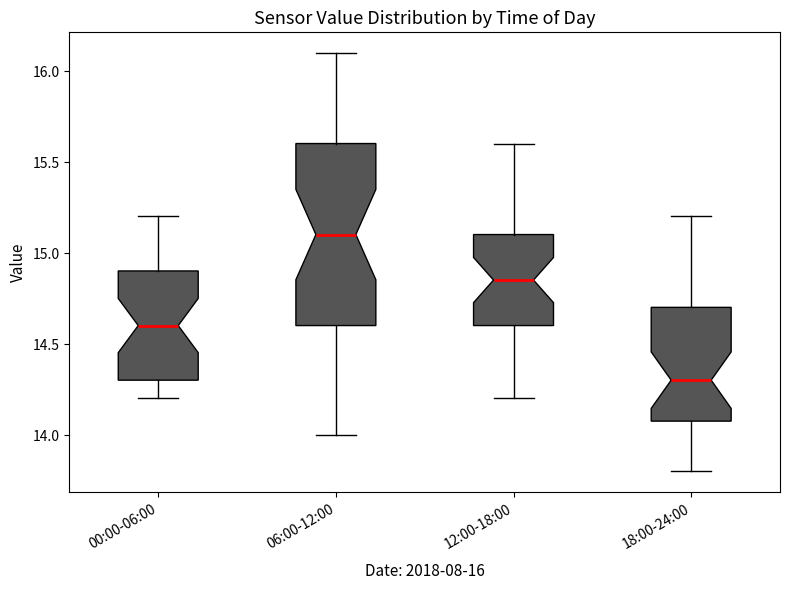

Reading left to right, read every box against the y-axis: the position of its median line, the range the box covers, and the ends of its whiskers. The values are not printed on the chart, so give them approximately, as read against the axis.

00:00-06:00: median 14.60, box 14.30 to 14.90, whiskers 14.20 to 15.20
06:00-12:00: median 15.10, box 14.60 to 15.60, whiskers 14.00 to 16.10
12:00-18:00: median 14.85, box 14.60 to 15.10, whiskers 14.20 to 15.60
18:00-24:00: median 14.30, box 14.10 to 14.70, whiskers 13.80 to 15.20